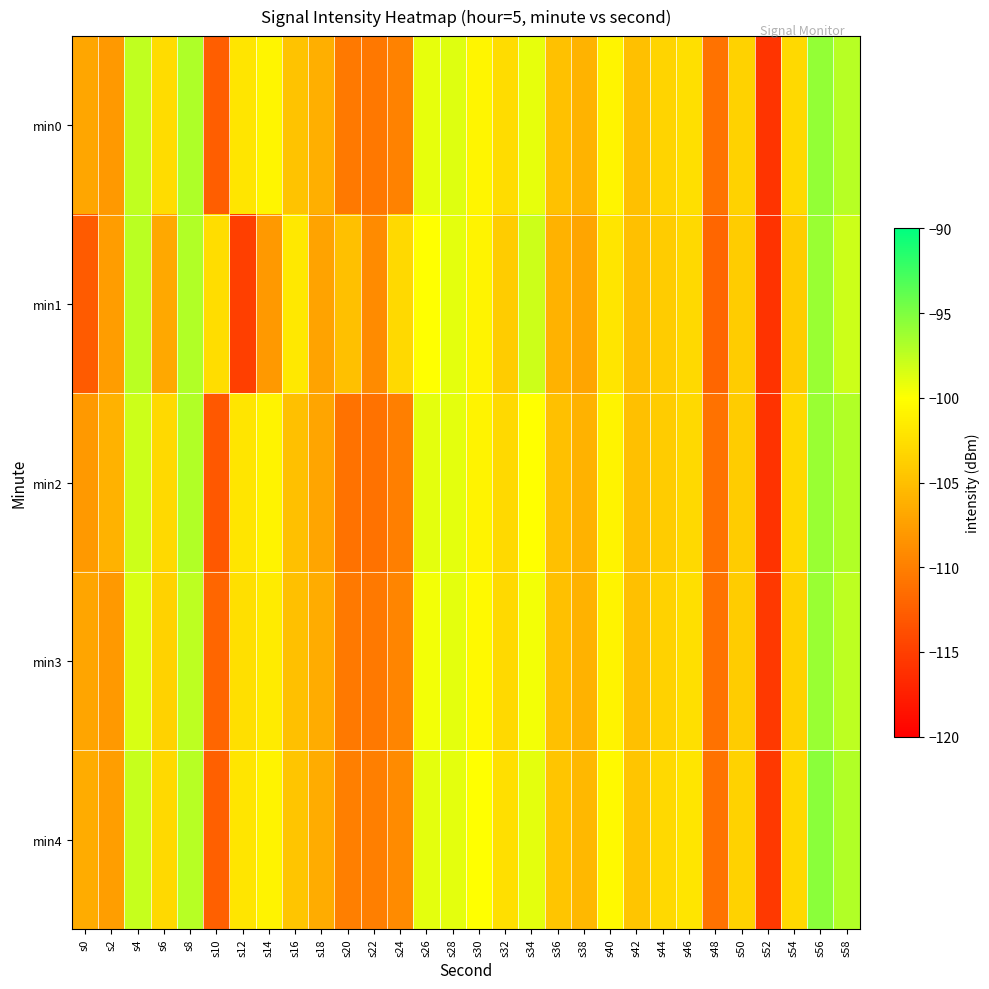

List the series in order of their peak value, lowest first.

min1, min2, min3, min0, min4